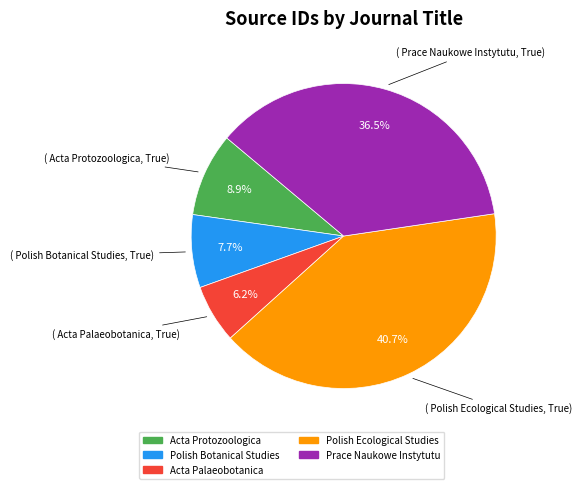

Approximately how many times larger is the value at Prace Naukowe Instytutu compared to Acta Palaeobotanica?

5.9